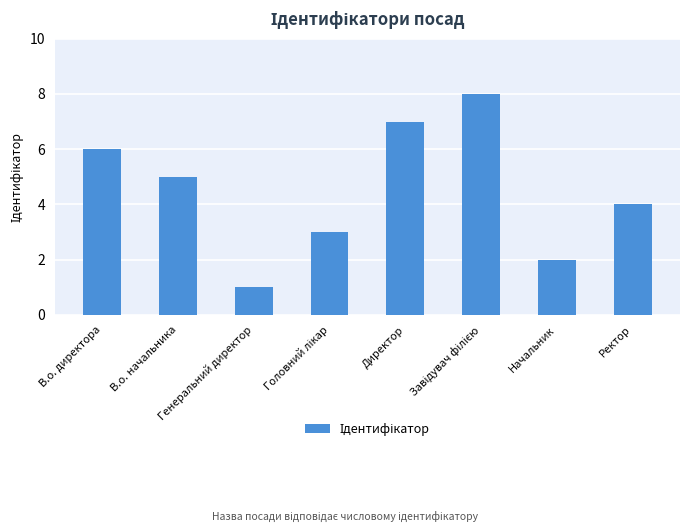

Reading left to right, transcribe all the data shown in this chart.

6	5	1	3	7	8	2	4